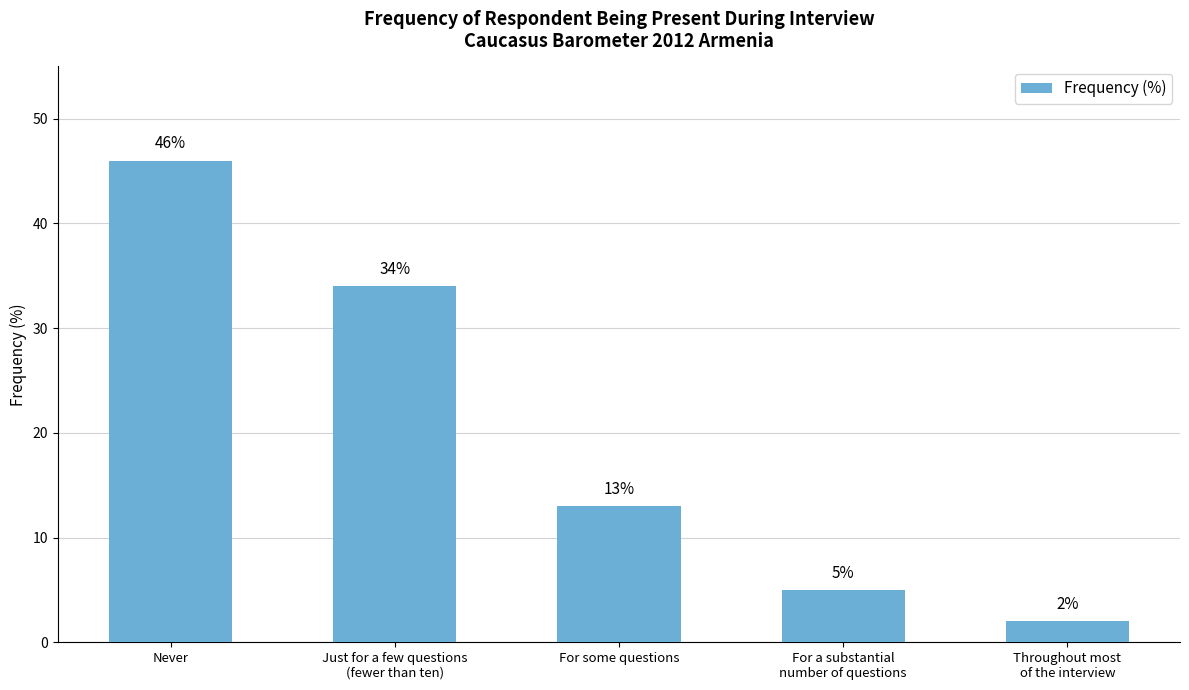

List the labels in order of value, largest first.

Never, Just for a few questions
(fewer than ten), For some questions, For a substantial
number of questions, Throughout most
of the interview